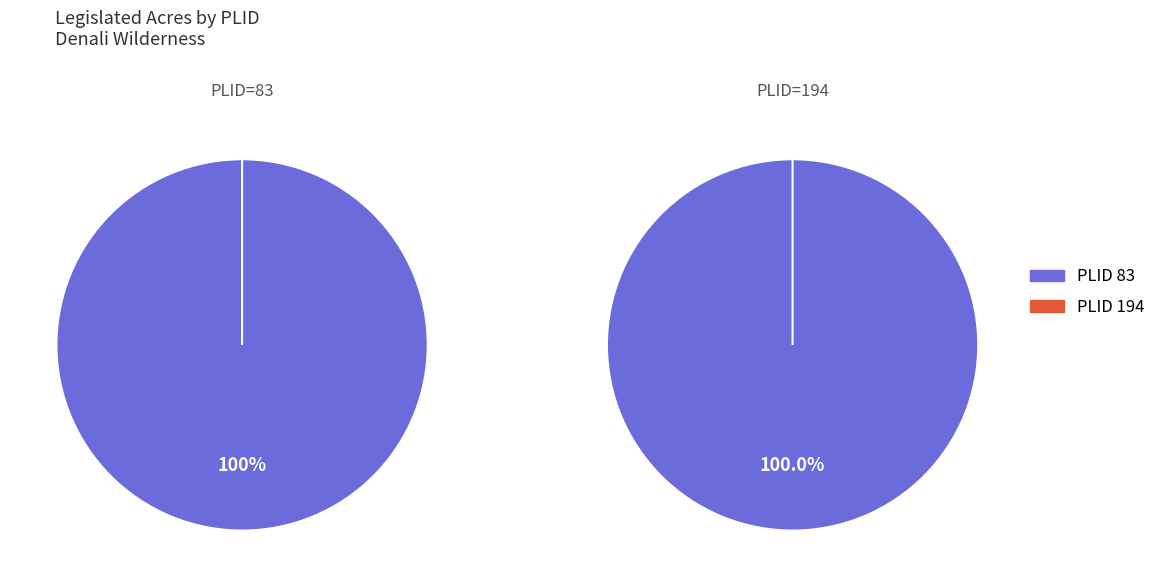

Is 194 the majority of the pie?

No